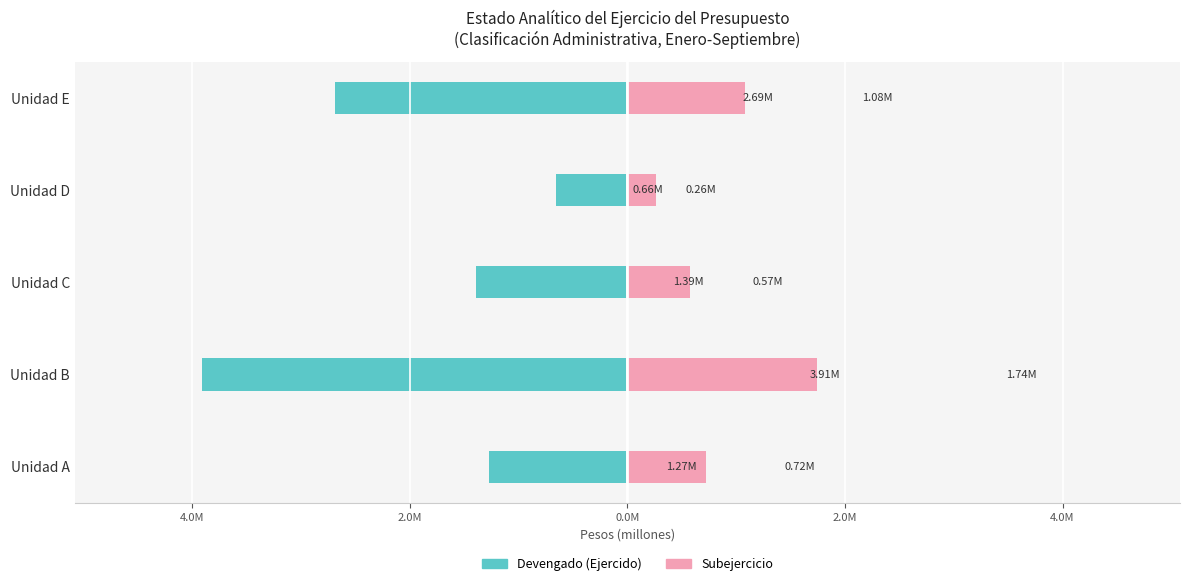

Between 6.0M and 2.0M, which is larger?

6.0M